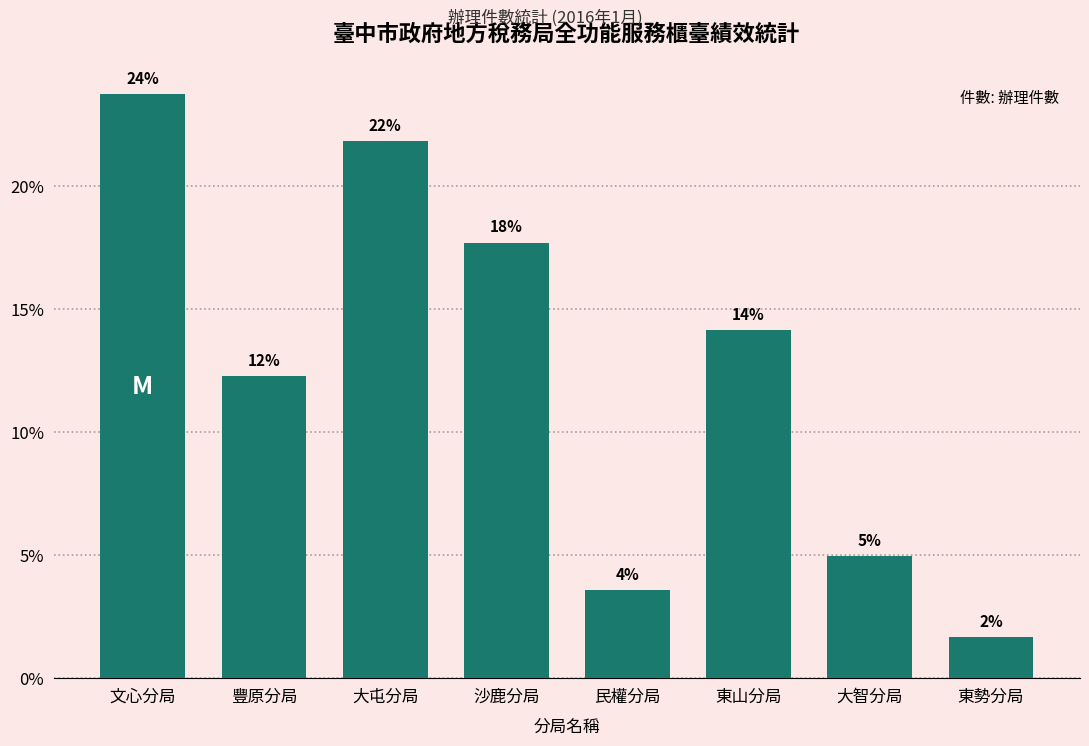

Approximately how many times larger is the value at 沙鹿分局 compared to 東勢分局?

10.6